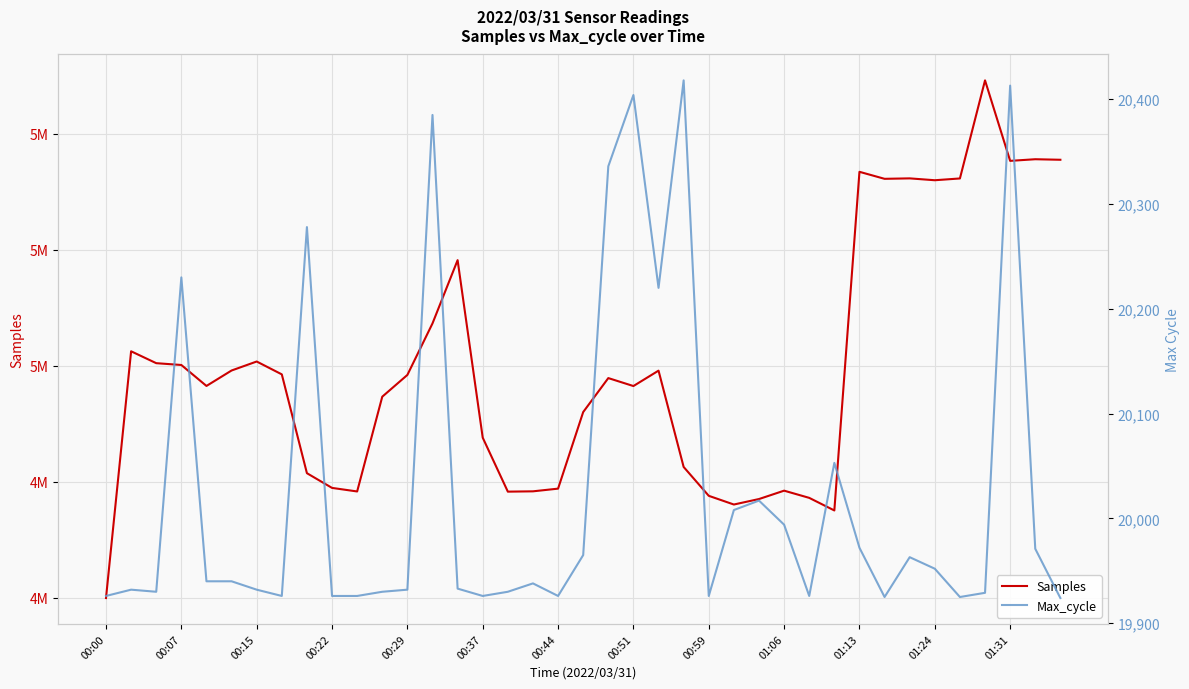

What is the greatest value displayed?

5049220